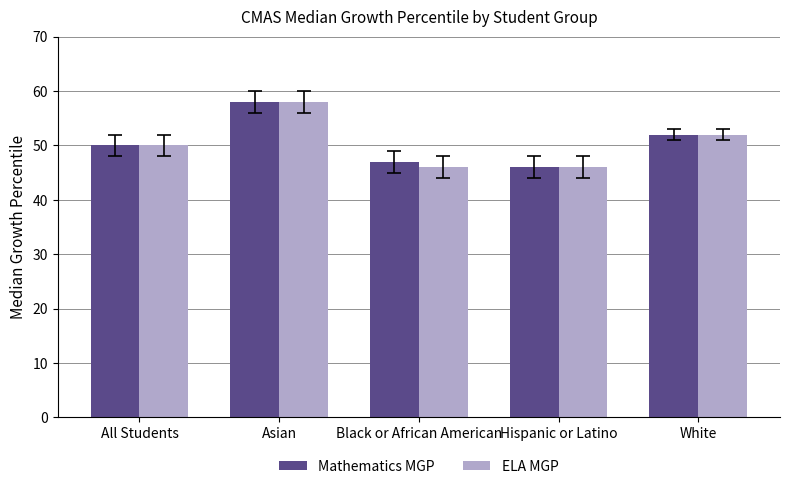

The value of ELA MGP at Hispanic or Latino is 68. True or false?

False